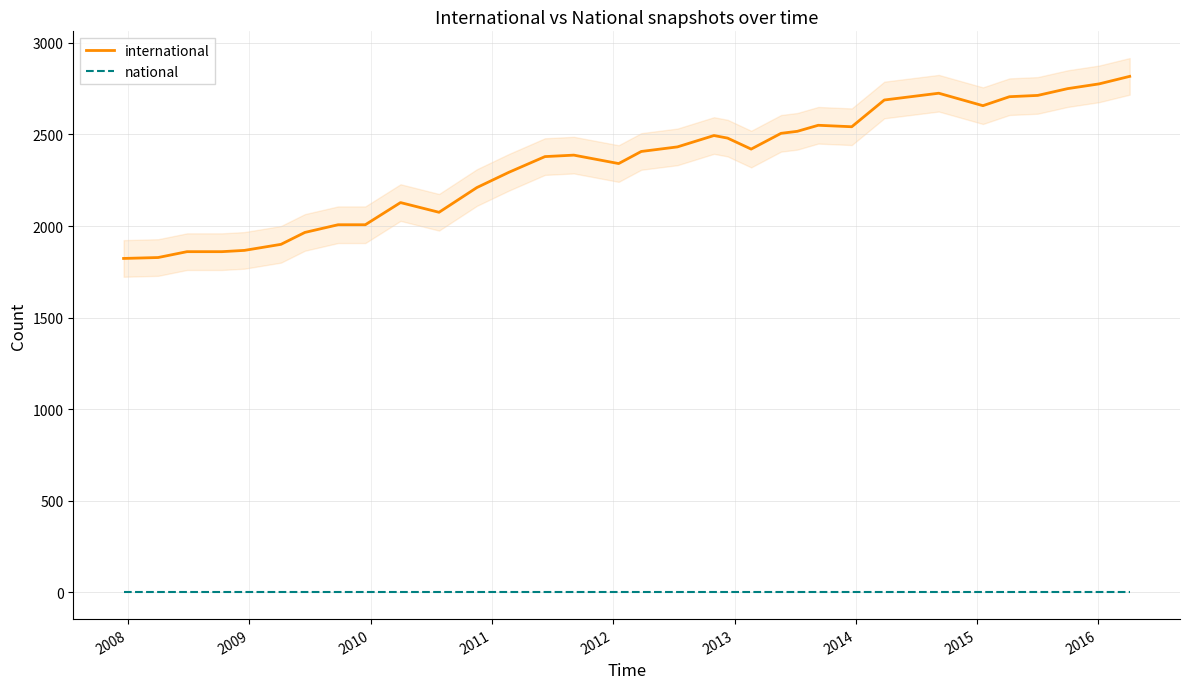

How many lines are shown in the chart?

2